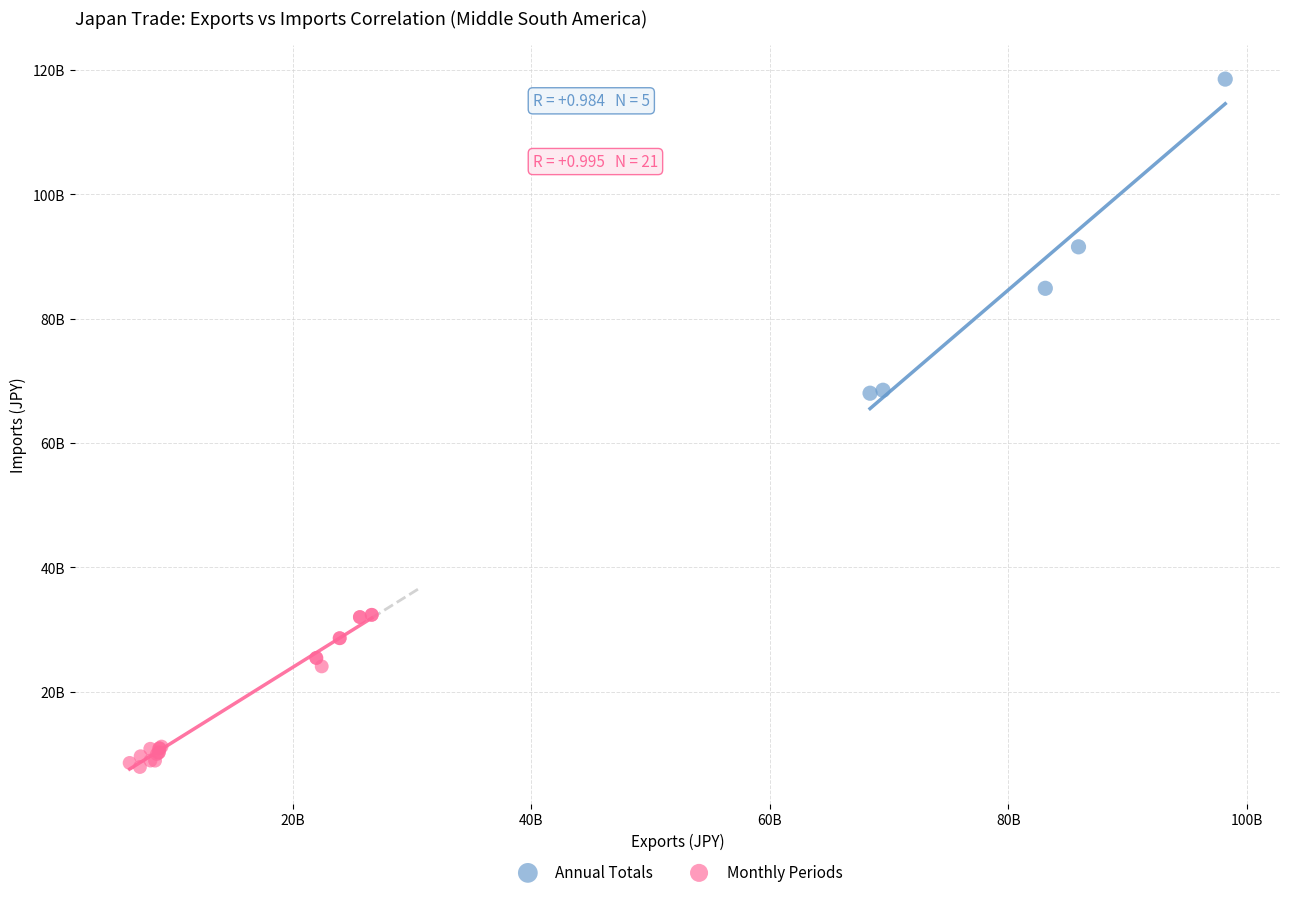

Which series reaches the minimum Y coordinate?

Monthly Periods